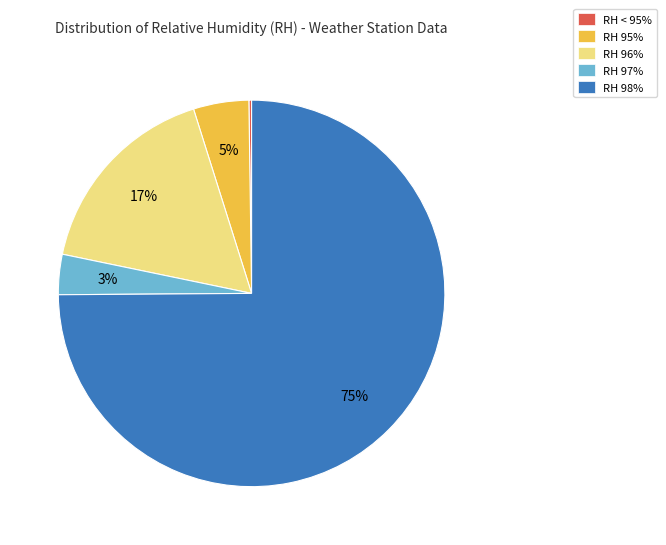

To the nearest percent, what portion does RH 96% represent?

17%